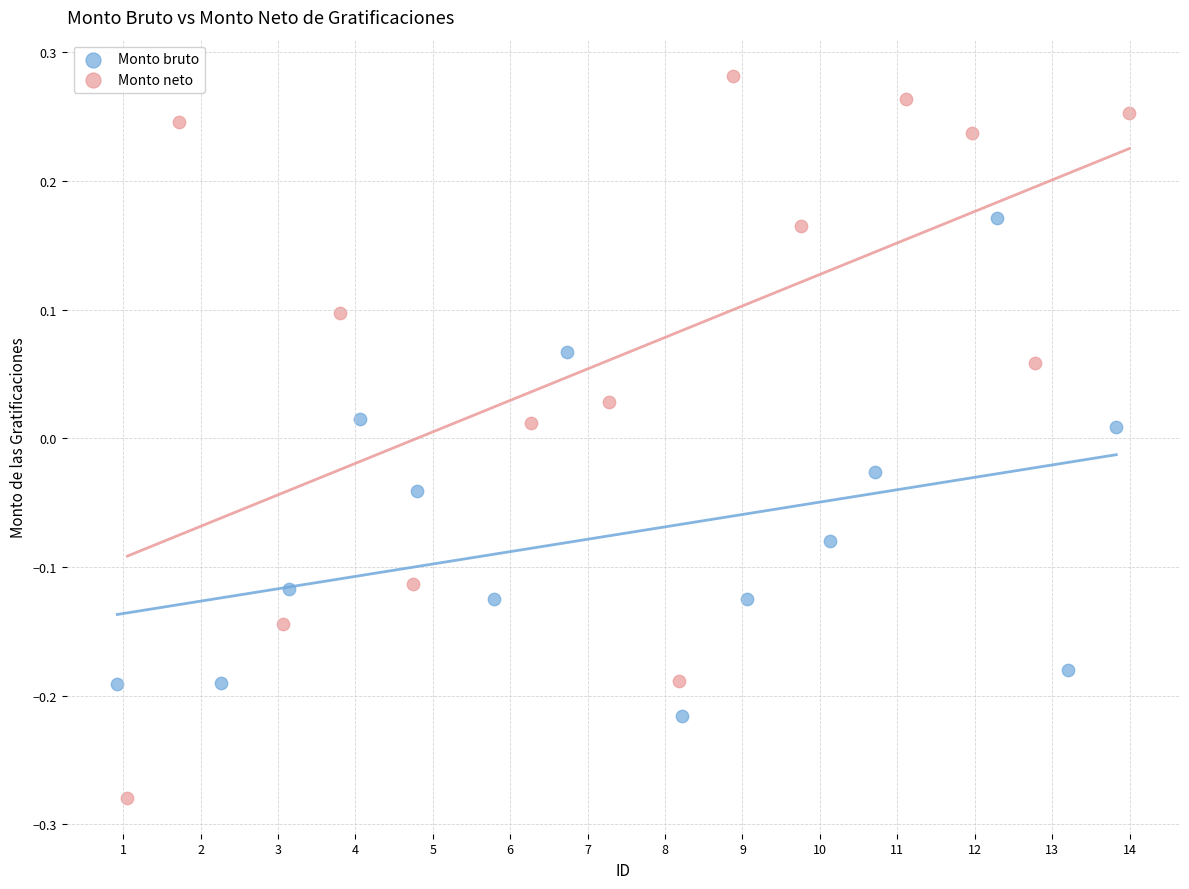

Which series has the widest spread of Y values?

Monto neto